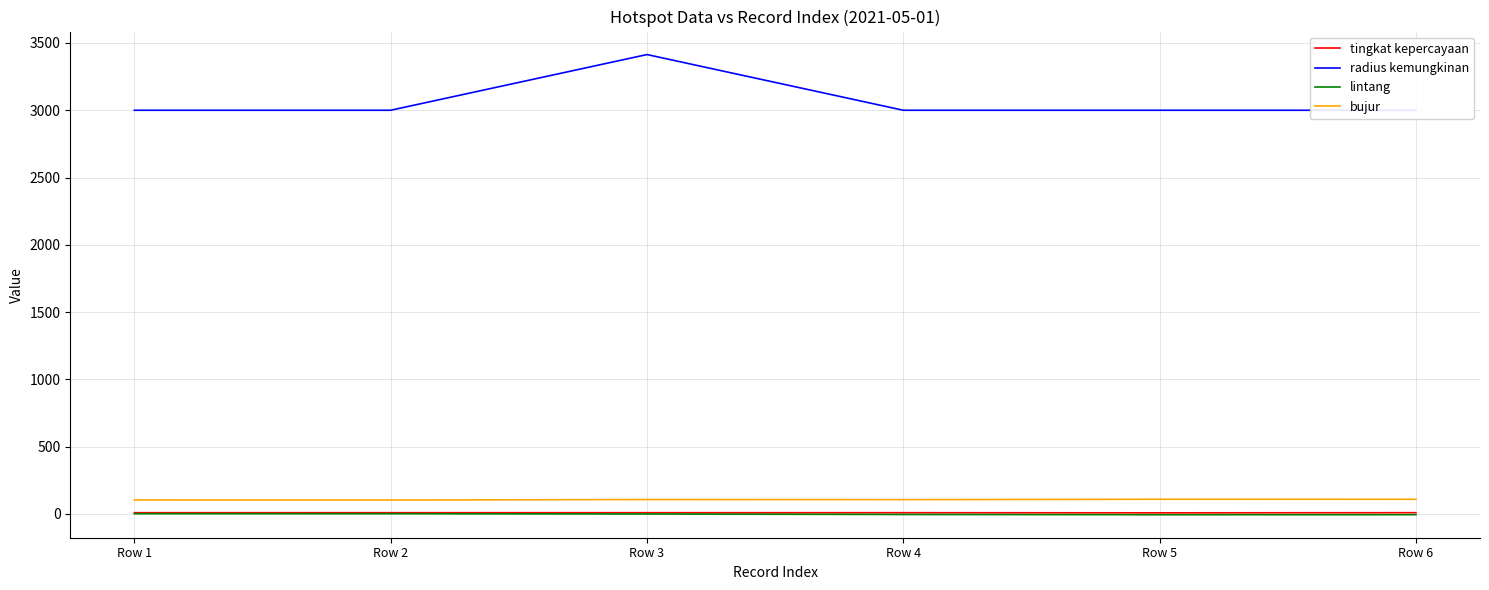

True or false: lintang and tingkat kepercayaan intersect in this chart.

False